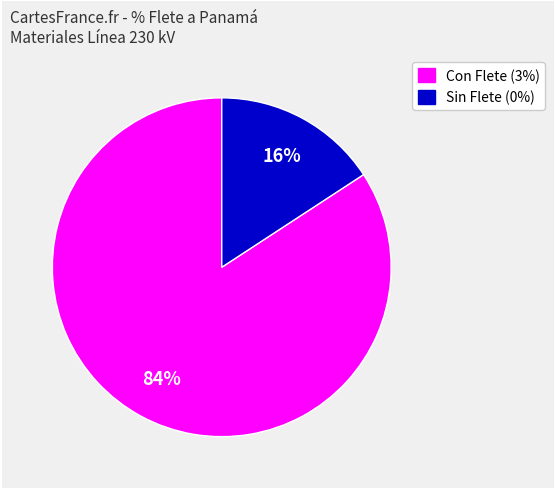

How many segments does this pie chart have?

2